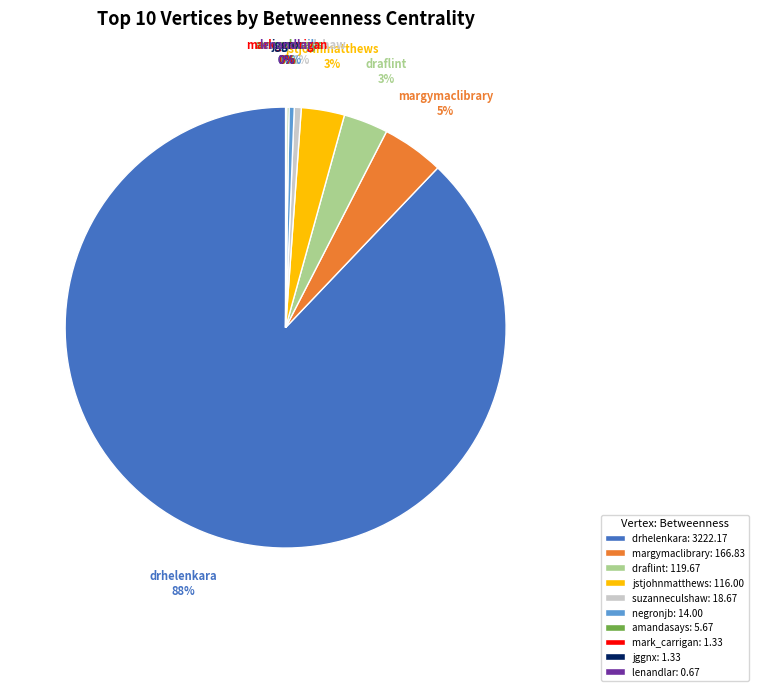

What percentage is the drhelenkara slice, to the nearest percent?

88%